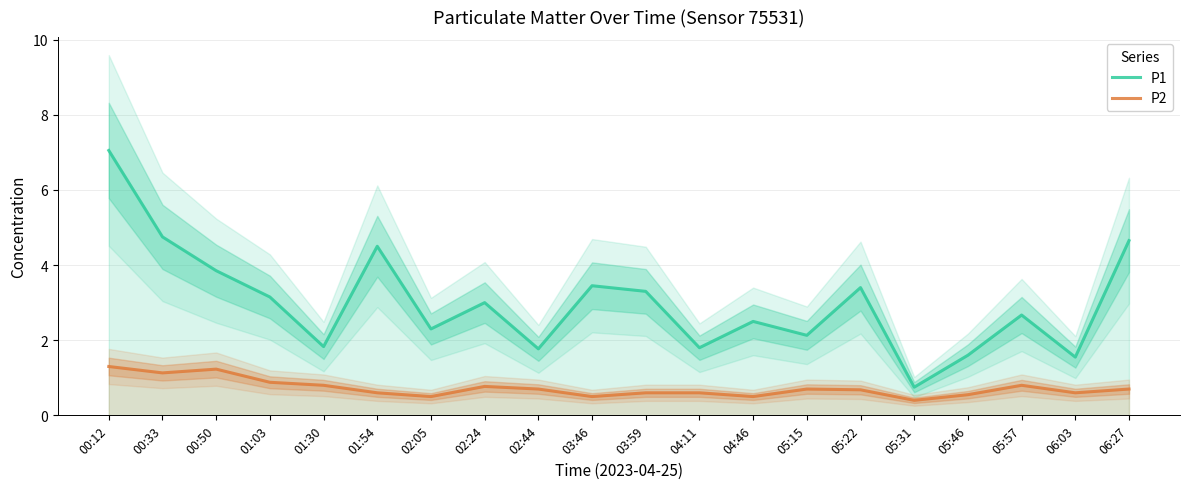

The P1 series shows 3.9 at 04:46. True or false?

False